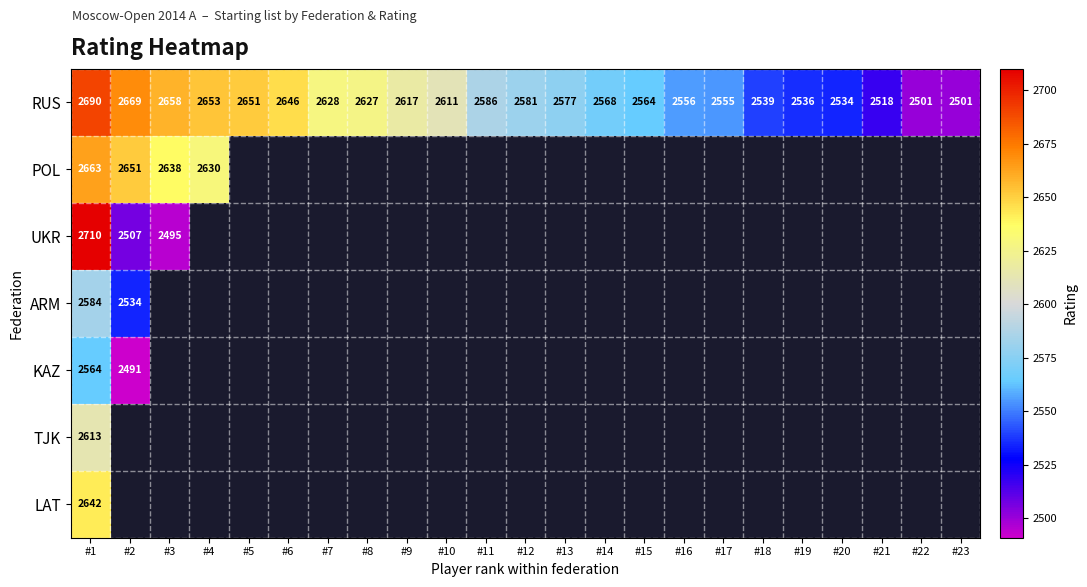

Where is RUS nearest to the value 2595?

#11